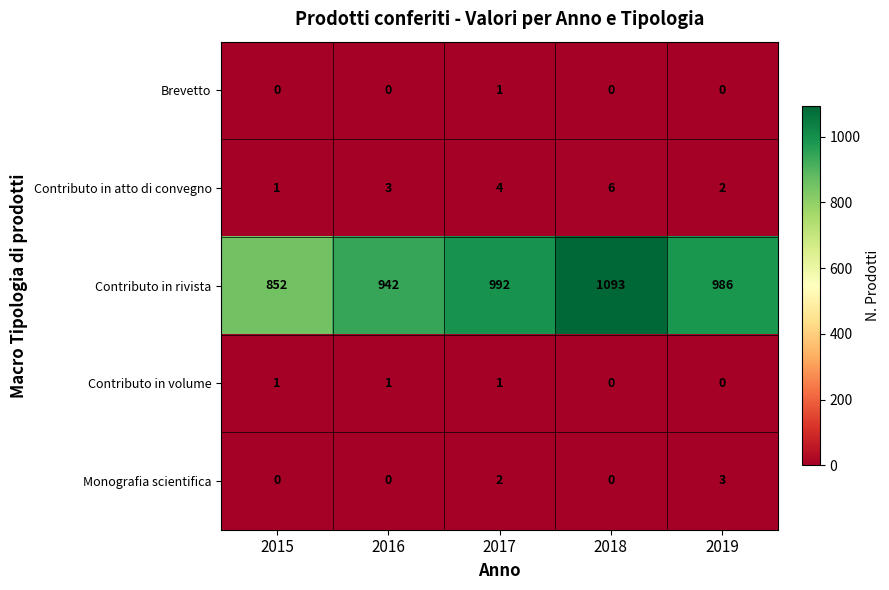

The Contributo in rivista series shows 1438 at 2018. True or false?

False